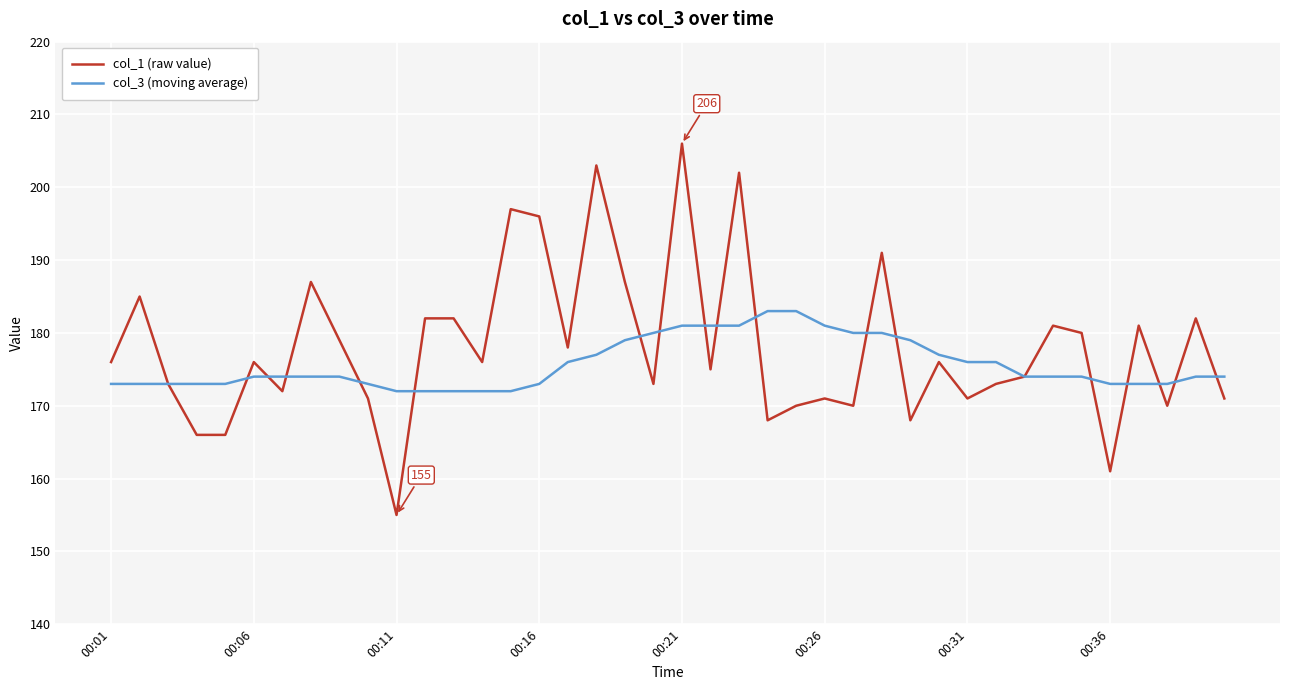

What is the minimum value for col_1 (raw value)?

155